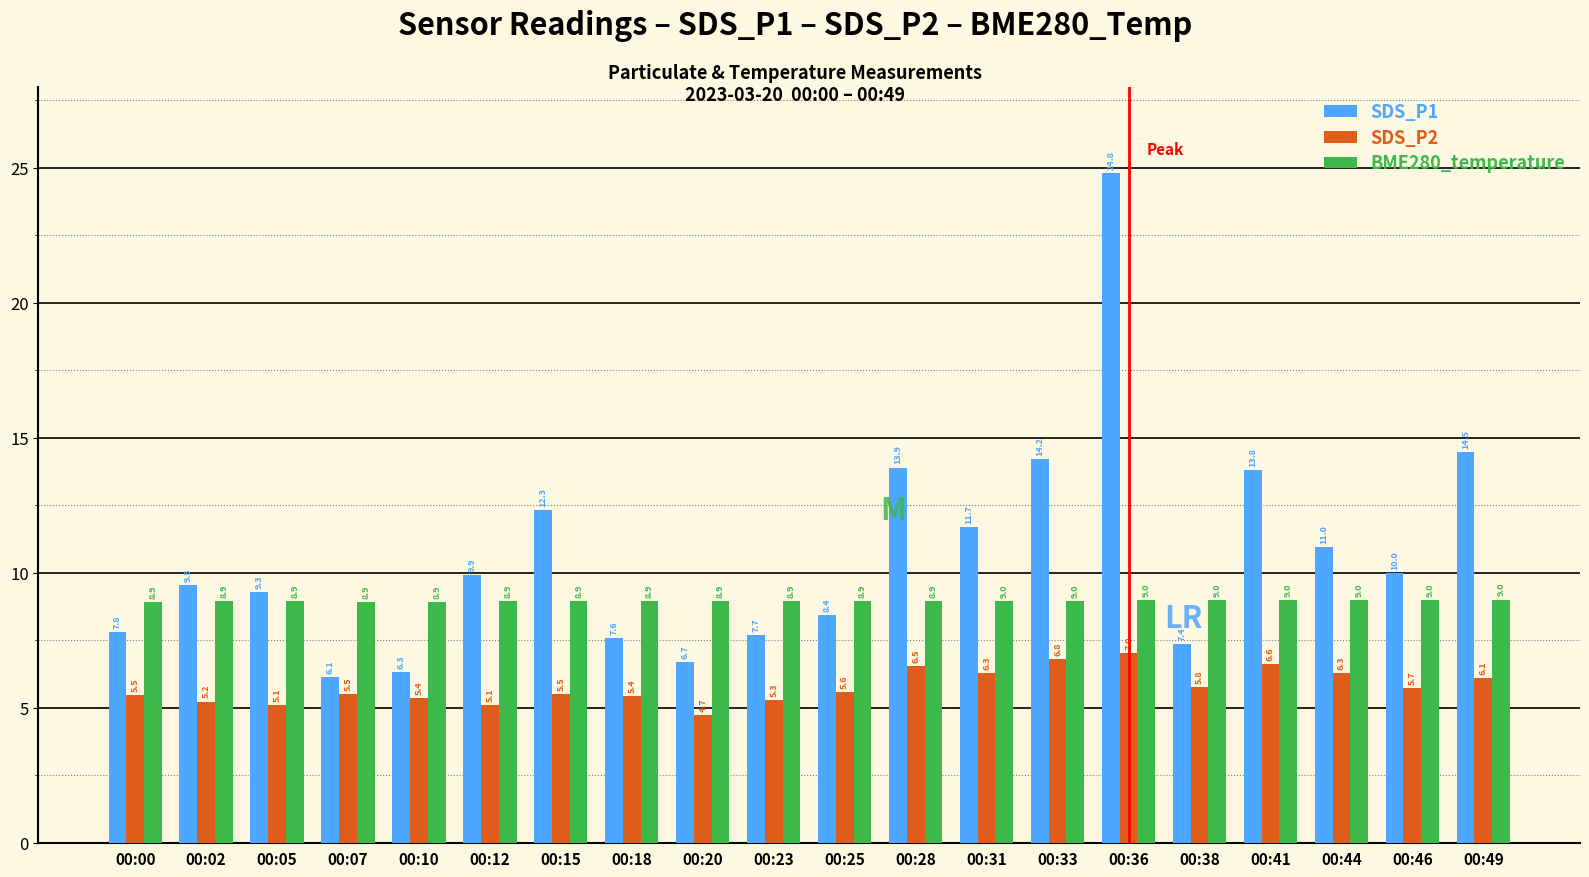

What is the greatest value displayed?

24.8